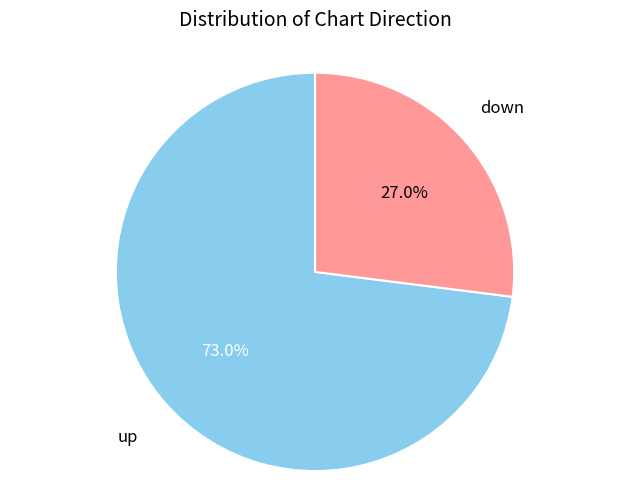

Approximately how many times larger is the value at down compared to up?

0.4